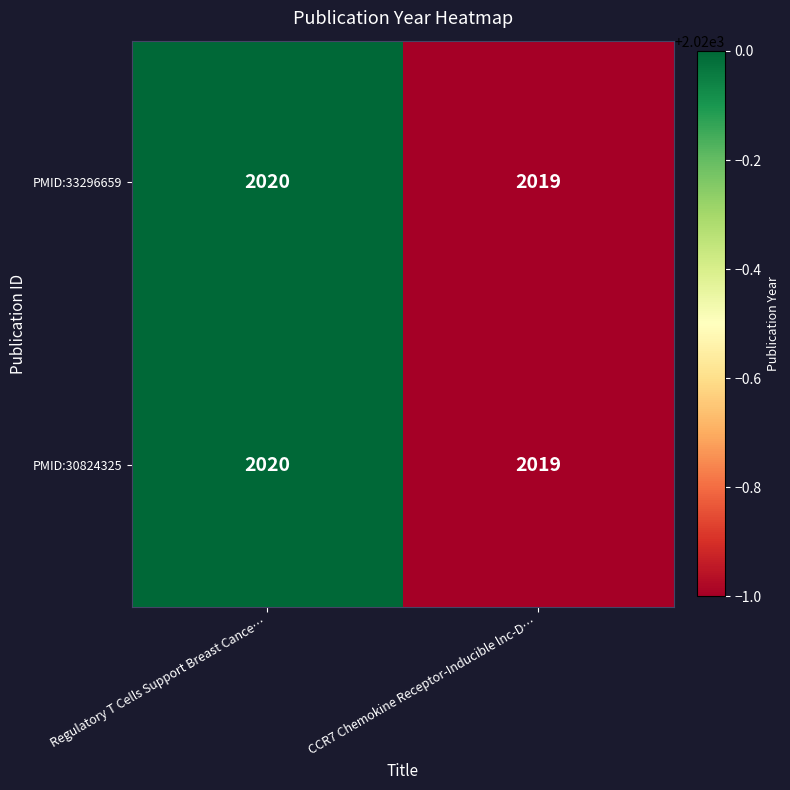

The value of PMID:33296659 at Regulatory T Cells Support Breast Cance… is 1179. True or false?

False